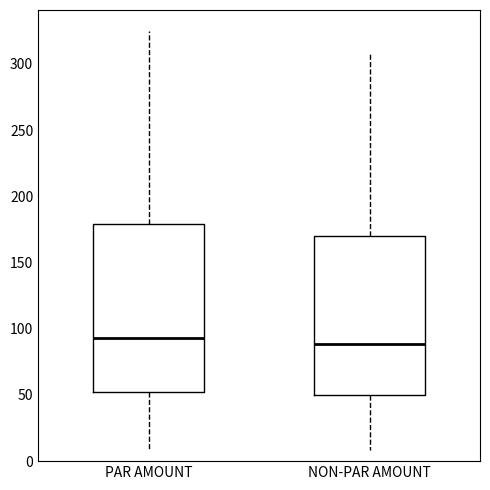

Which box is the tallest, from its lower edge to its upper edge?

PAR AMOUNT